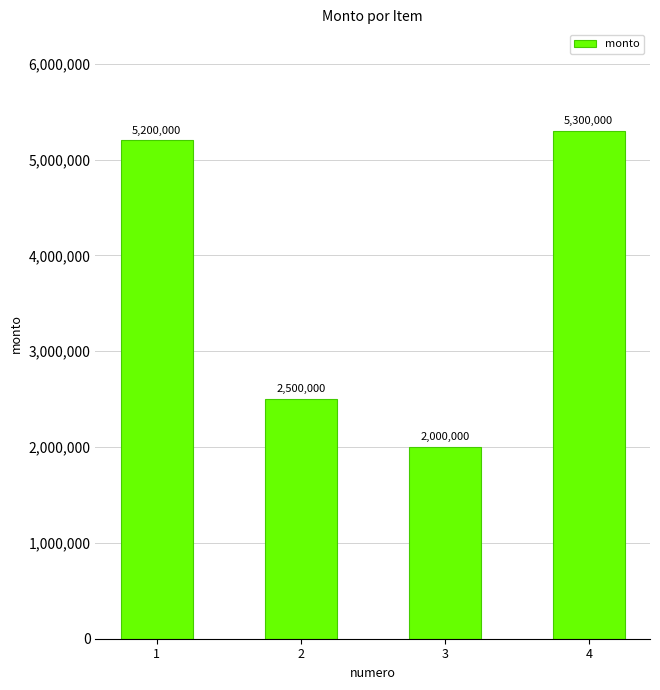

Are the bars grouped side by side (vs. stacked)?

No